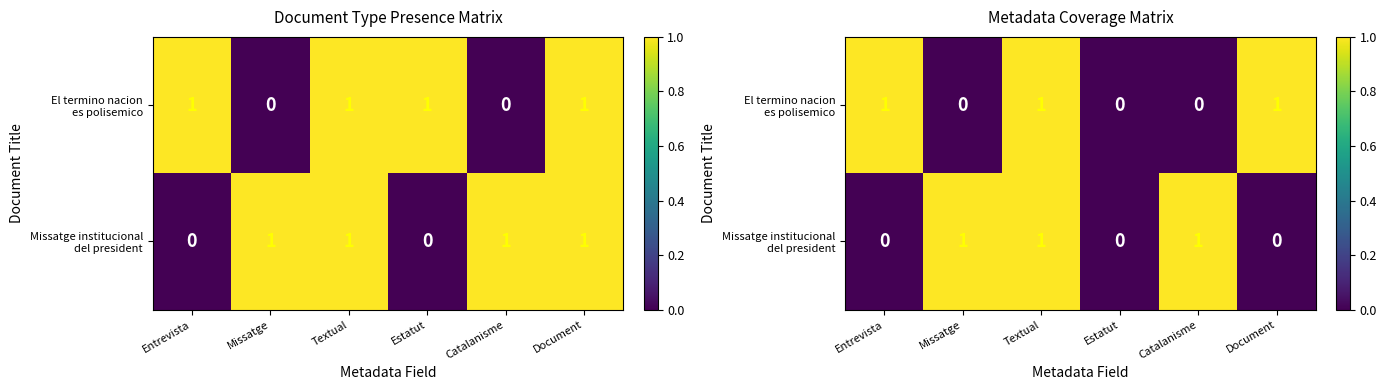

Which category has the lowest value in the Missatge institucional del president series?

Entrevista